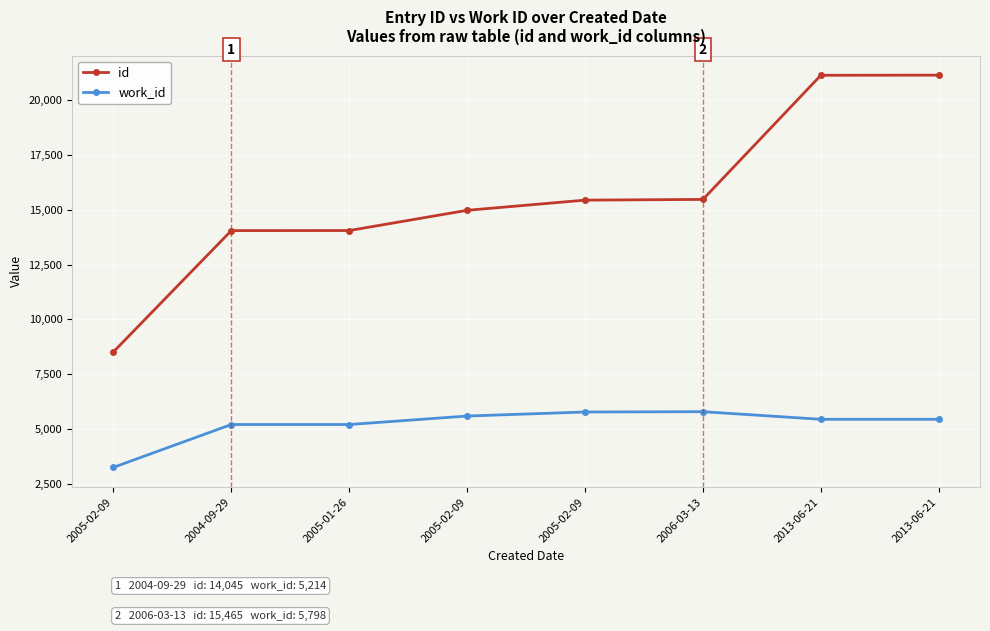

Does the chart have visible grid lines?

Yes